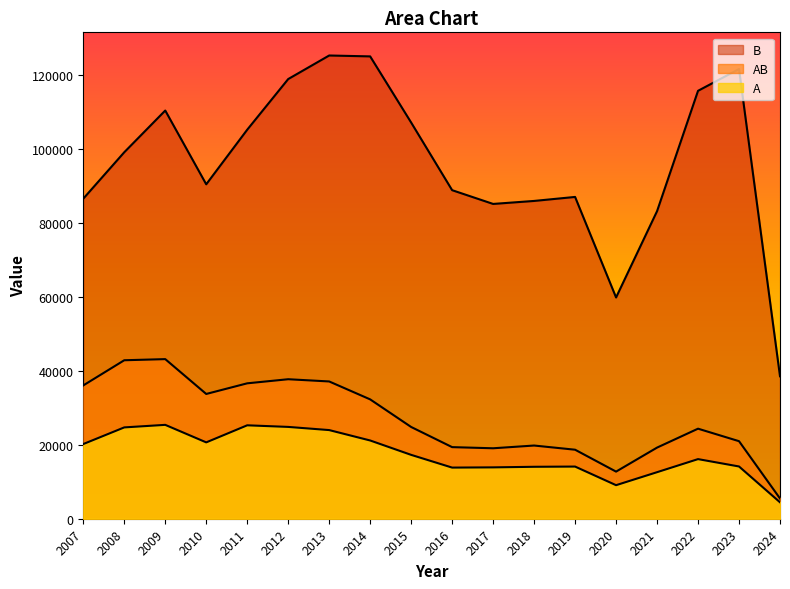

Reading left to right, what are all the values shown in this chart?

A: 20201	24706	25395	20656	25274	24840	23982	21167	17278	13834	13894	14051	14112	9076	12591	16128	14137	4446
AB: 36063	42873	43178	33753	36631	37739	37135	32287	24820	19369	19061	19802	18671	12747	19243	24360	20978	5477
B: 86584	99142	110429	90473	105242	118942	125317	125074	107182	88881	85161	85971	87054	59856	83202	115763	121650	38539